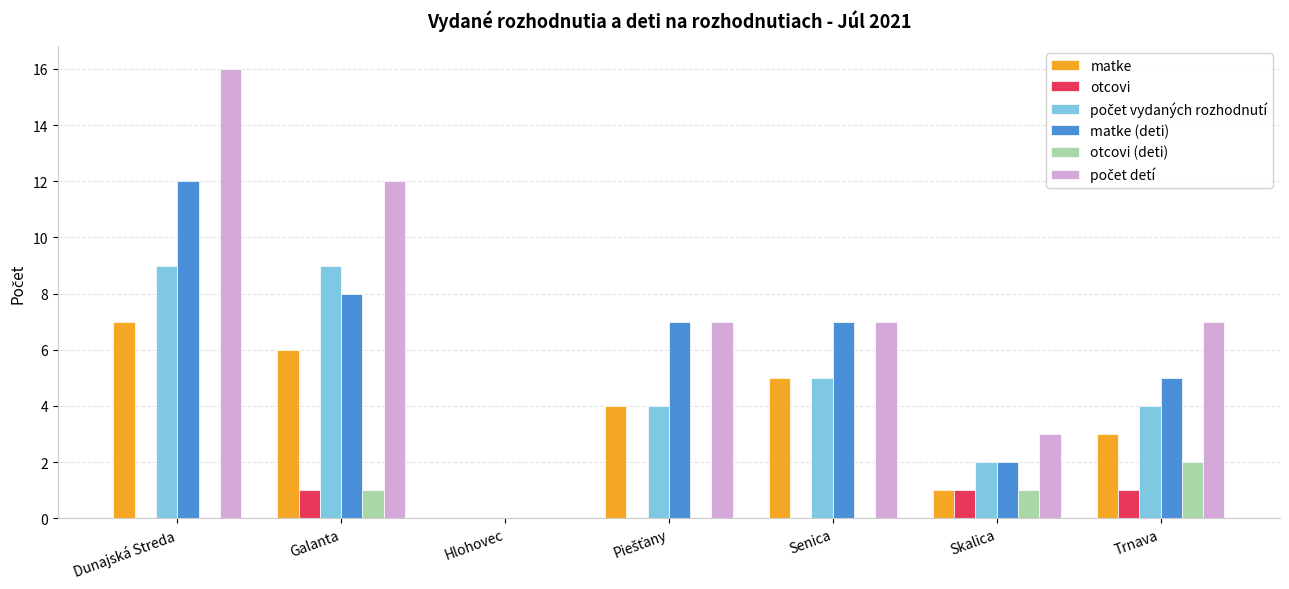

What is the maximum value shown in the chart?

16